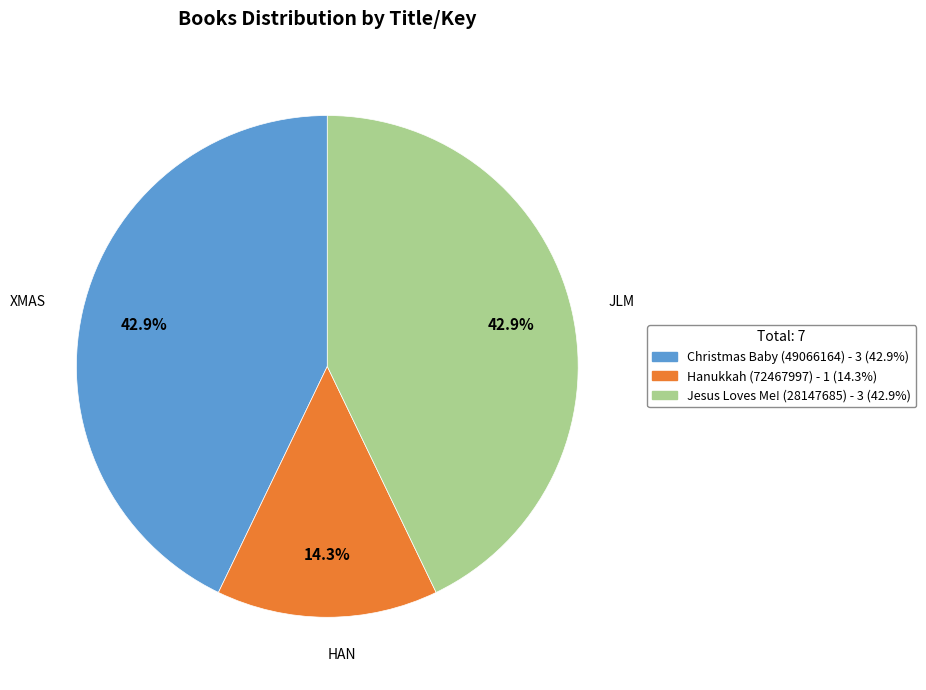

Which slice is the smallest?

Hanukkah (72467997)